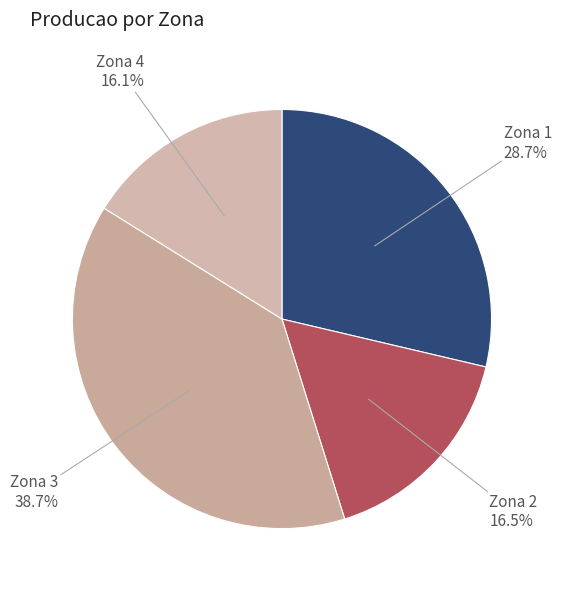

Which category has the biggest portion of the pie?

3